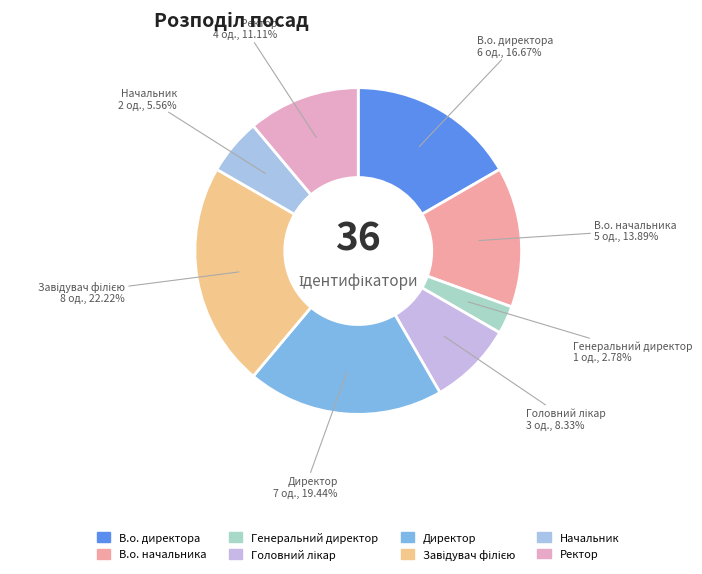

The В.о. директора slice represents 17% of the pie. True or false?

True